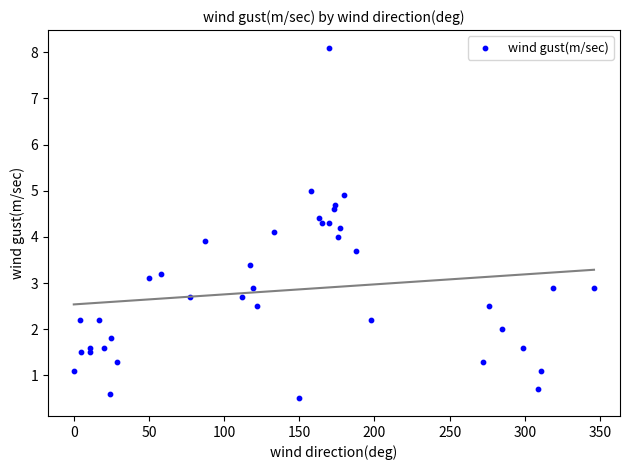

What is the range of Y values (max minus min)?

7.6